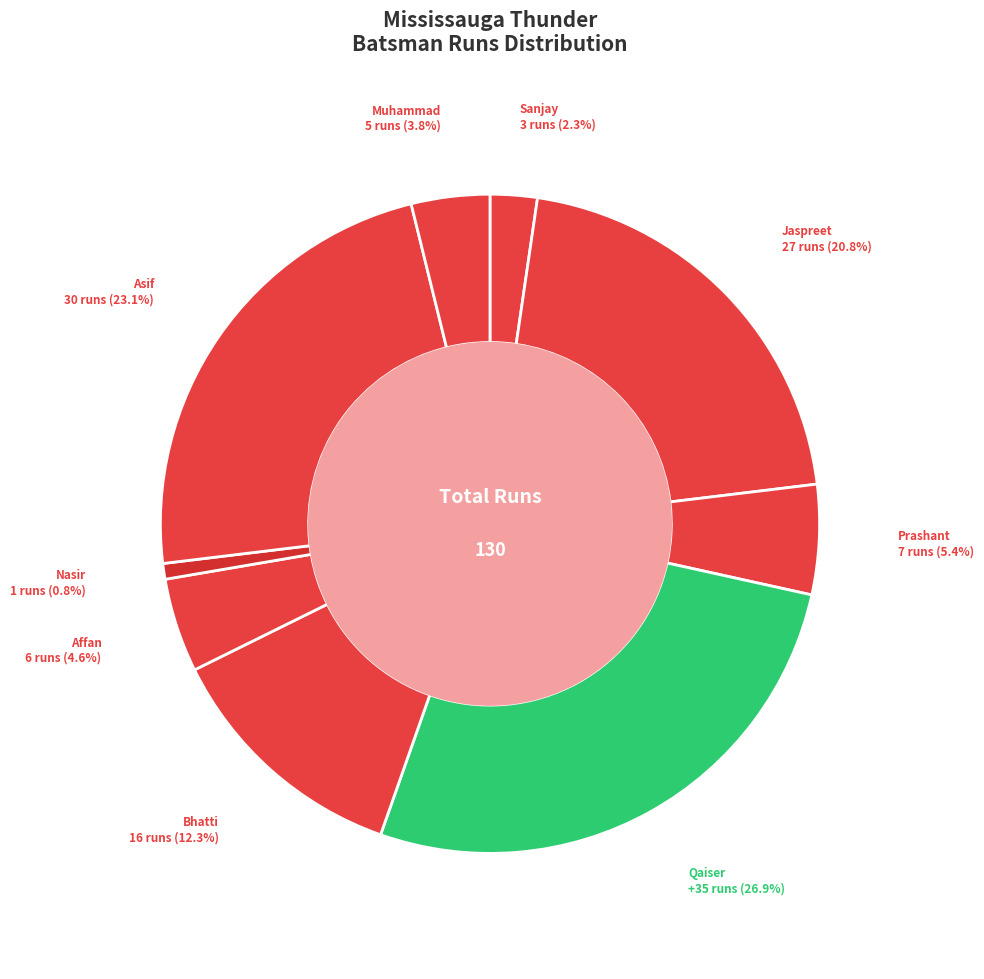

Count the number of slices in the pie.

9